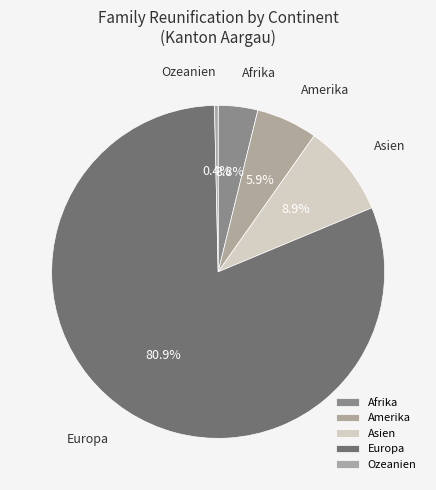

Which category has the smallest portion of the pie?

Ozeanien